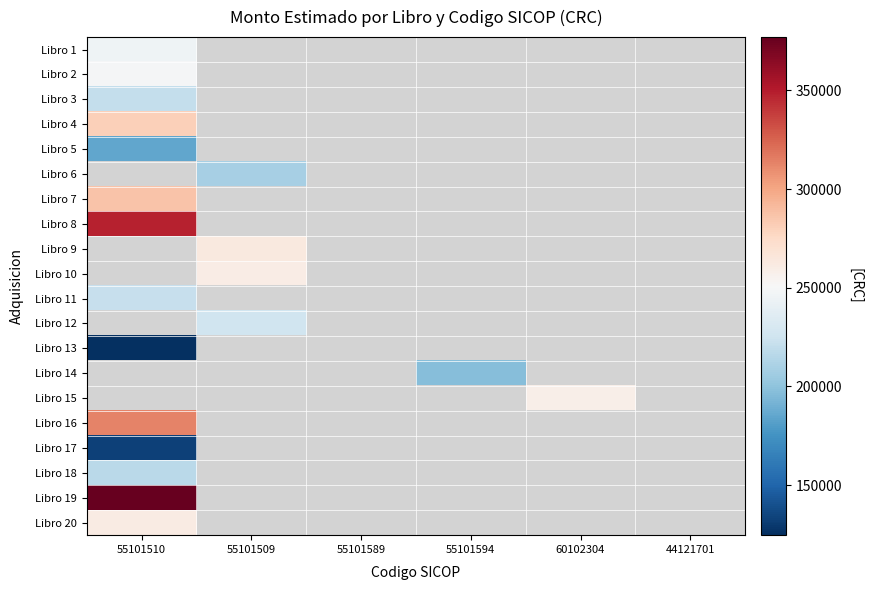

Rank the series by their maximum value, from lowest to highest.

Libro 13, Libro 17, Libro 5, Libro 18, Libro 3, Libro 1, Libro 2, Libro 20, Libro 4, Libro 6, Libro 7, Libro 8, Libro 9, Libro 10, Libro 11, Libro 12, Libro 14, Libro 15, Libro 16, Libro 19